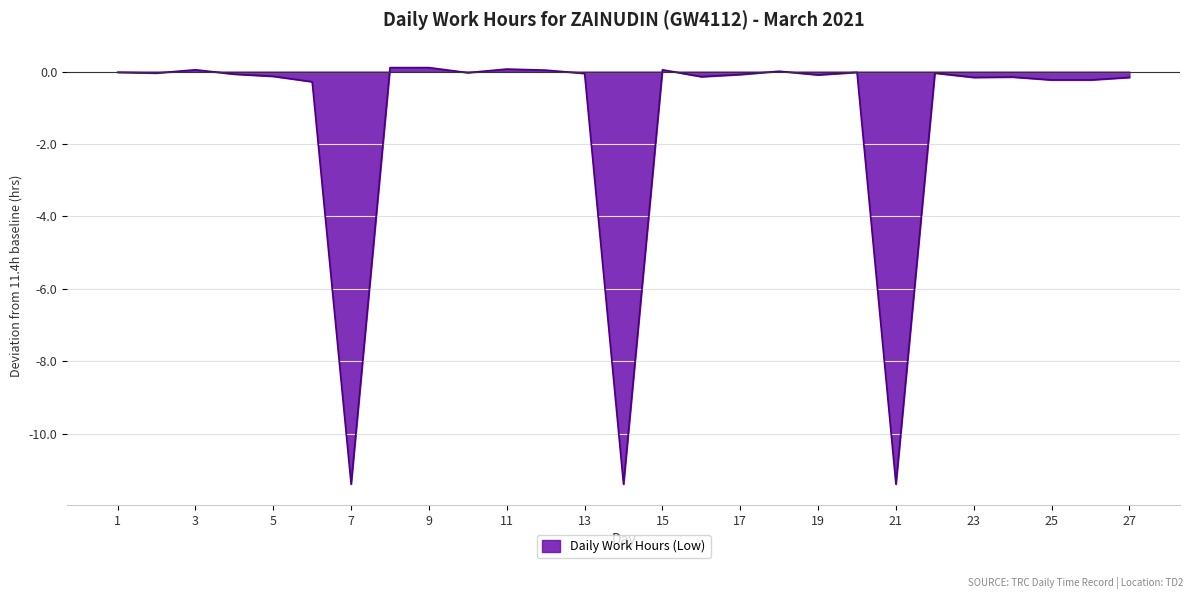

What is the difference between the maximum and minimum values?

11.5